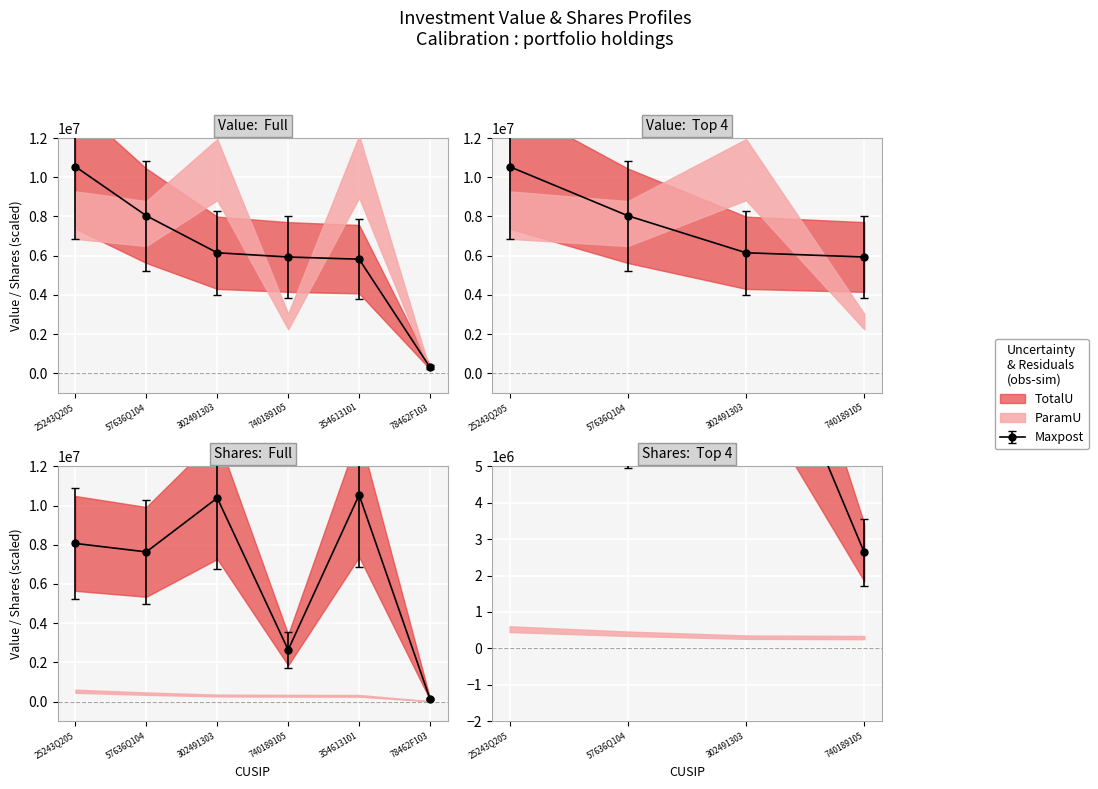

At which label is Shares or principal amount closest to 5336346?

57636Q104